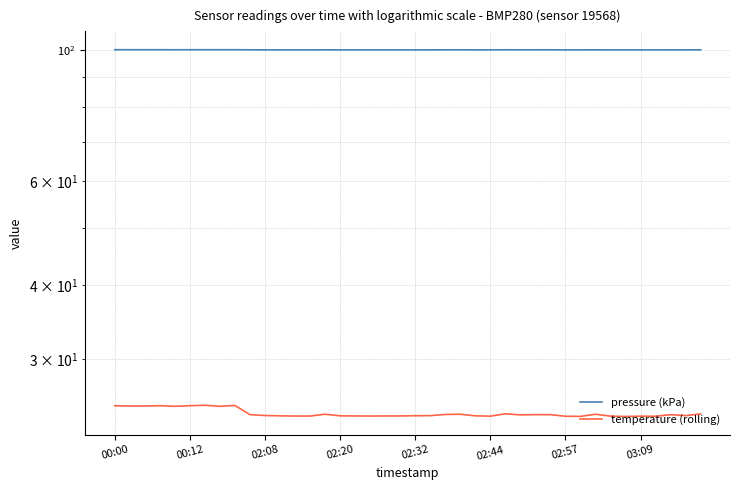

At how many categories does at least one series exceed 84?

40